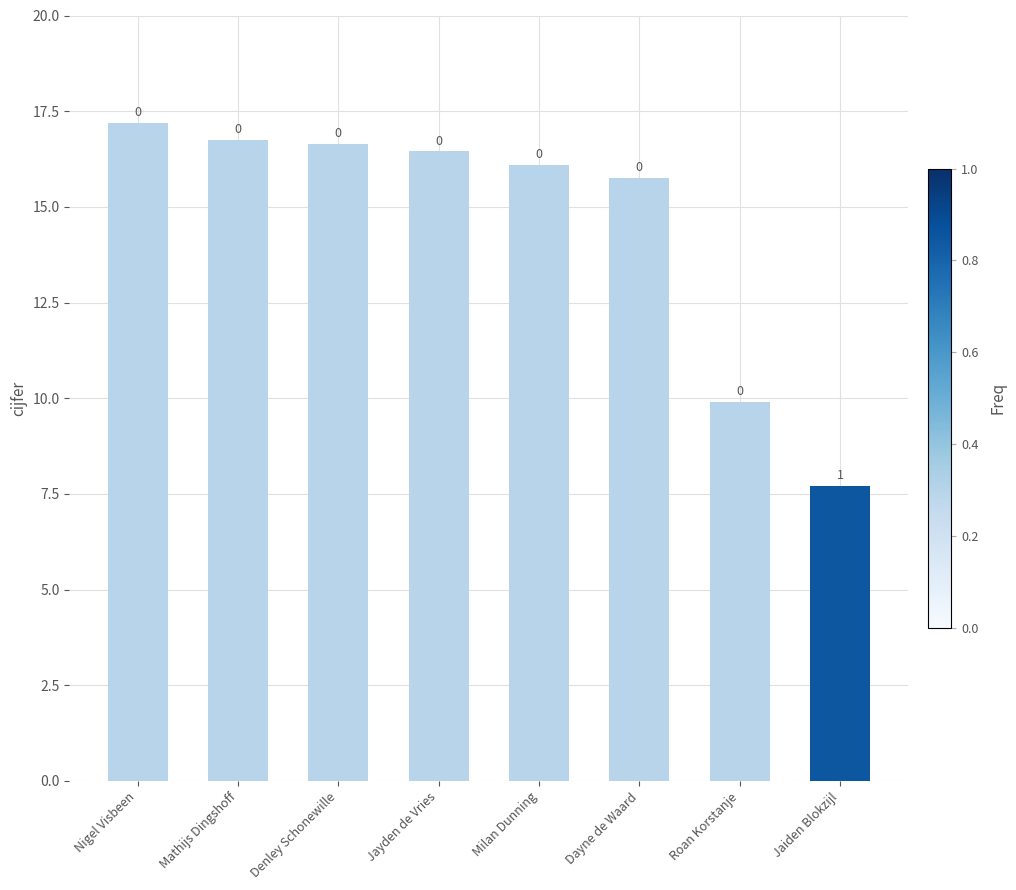

What is the change in value from Nigel Visbeen to Jaiden Blokzijl?

-9.5